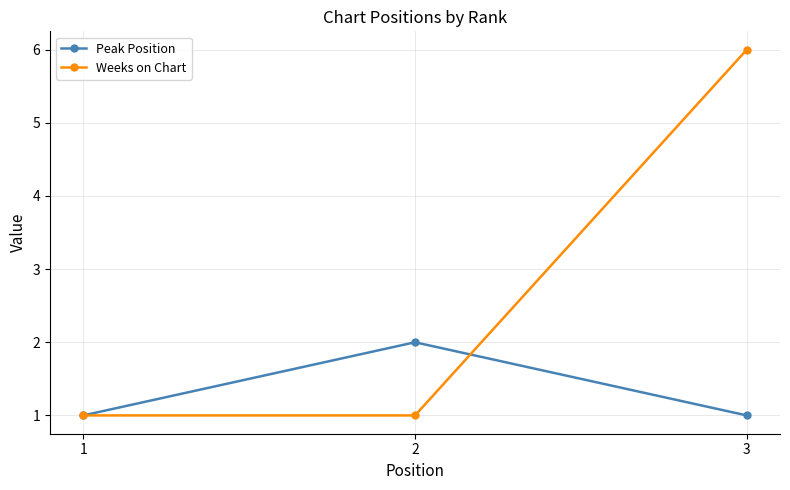

At 3, list the series in order from largest to smallest.

Weeks on Chart, Peak Position